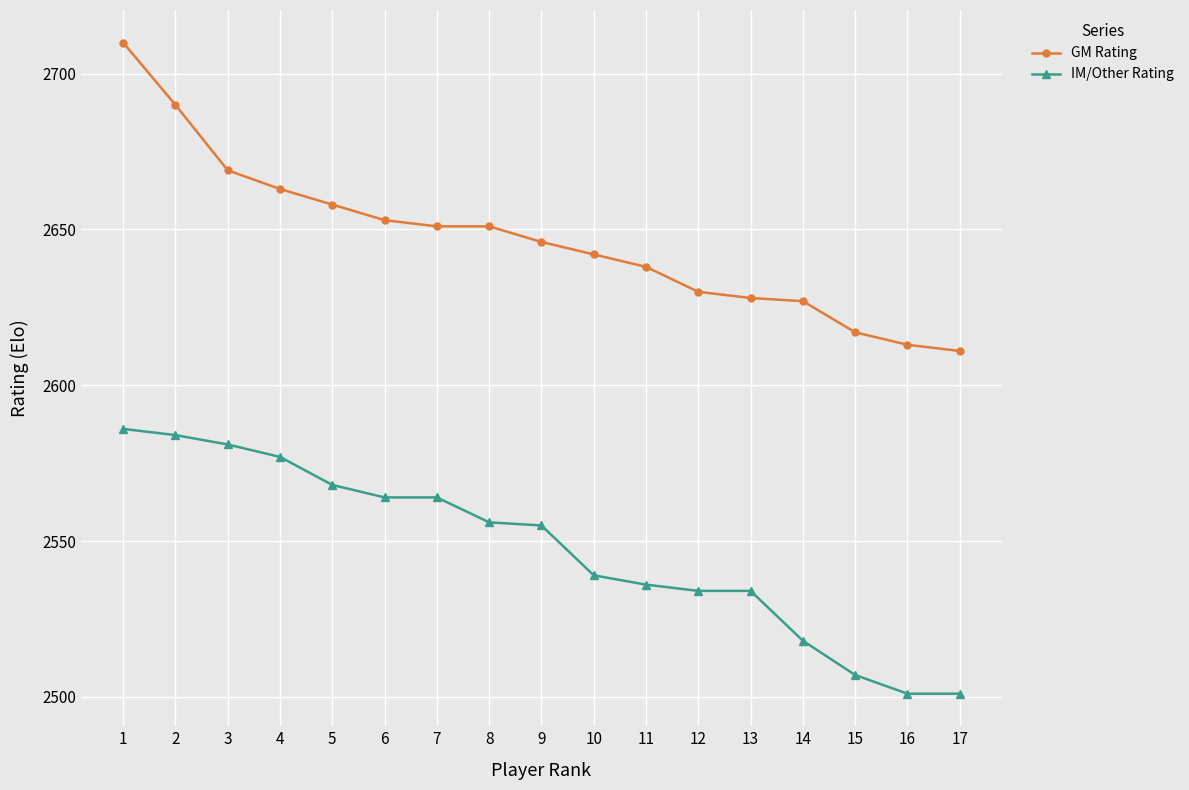

Which series has the largest range (max minus min)?

GM Rating